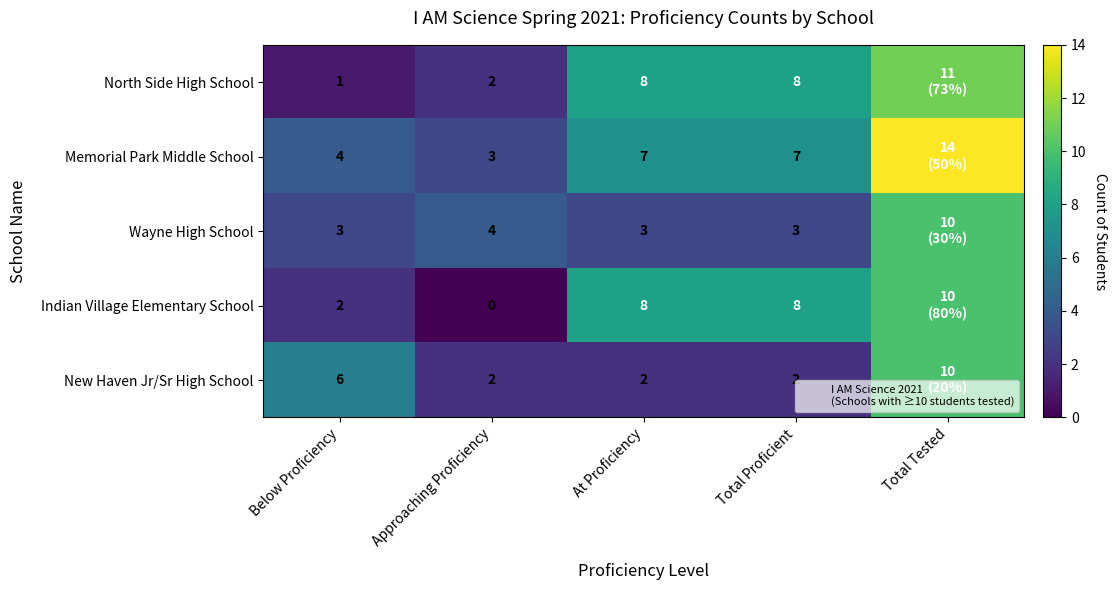

Between Total Proficient and Approaching Proficiency, which is larger?

Total Proficient